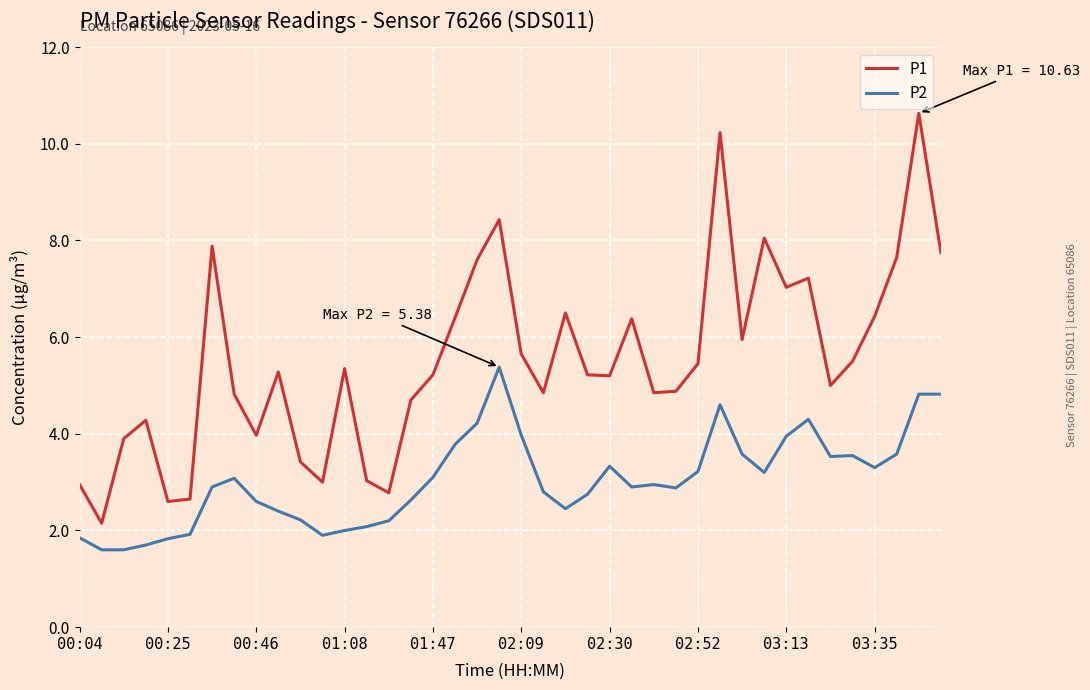

What is the maximum value for P2?

5.4